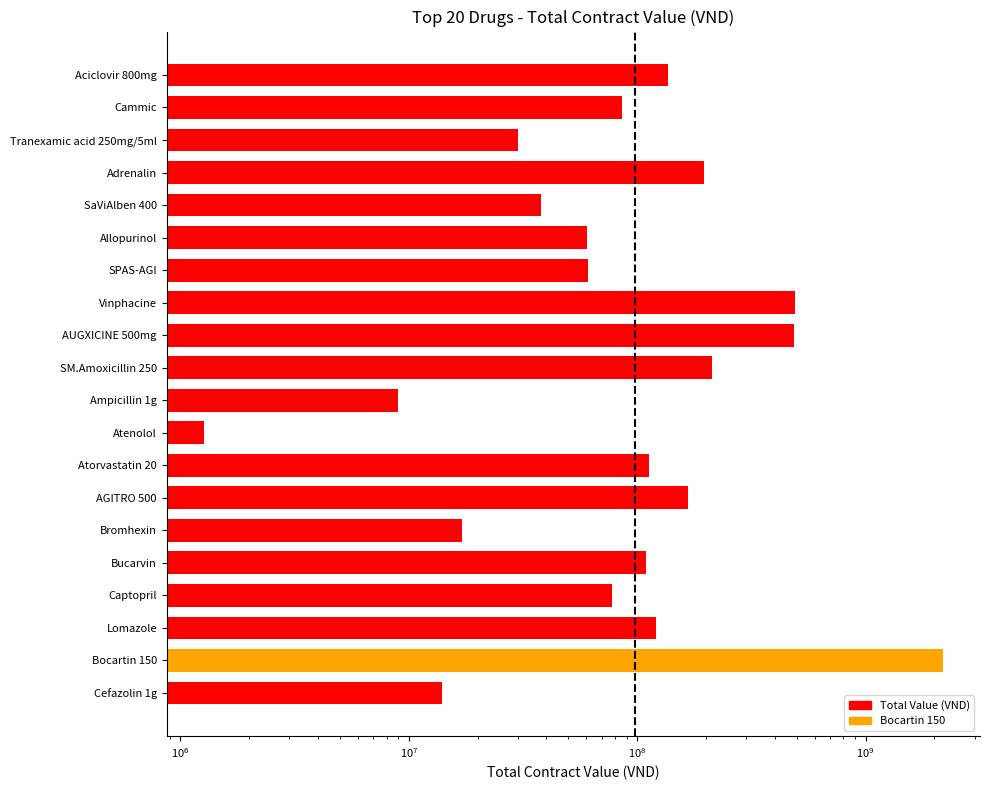

What is the difference between the values at AUGXICINE 500mg and Bucarvin?

378596000